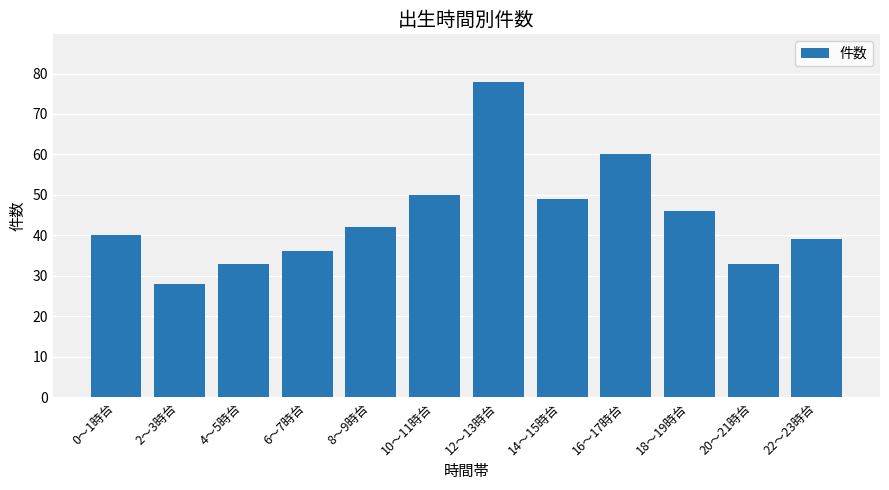

How many series are shown in this chart?

1